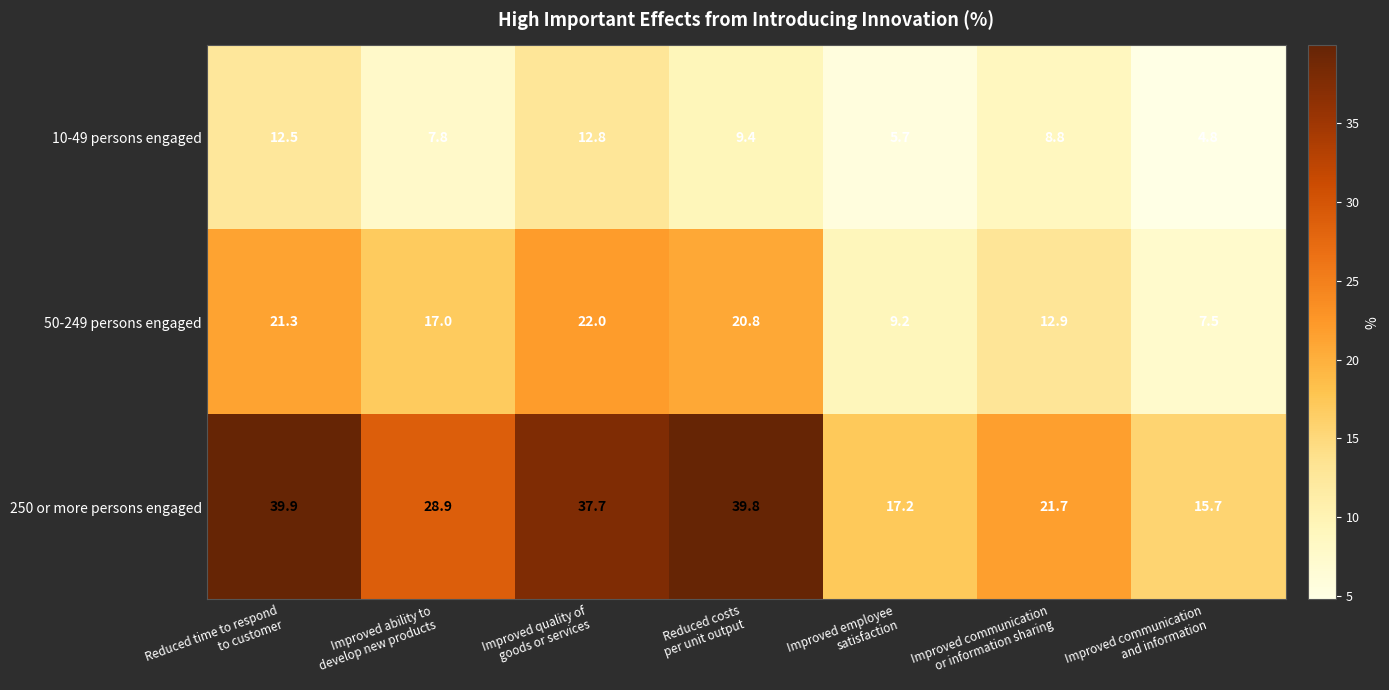

Rank the series at Improved communication
or information sharing from highest to lowest value.

250 or more persons engaged, 50-249 persons engaged, 10-49 persons engaged